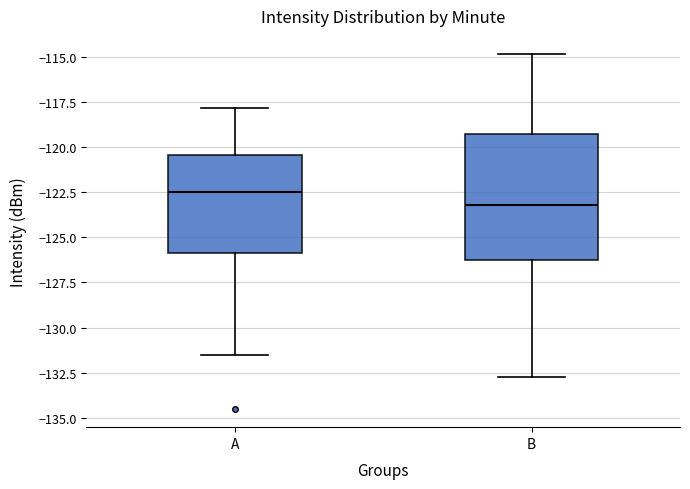

Reading left to right, transcribe this box plot: for each box, give where its median line is, the range the box spans, and where its two whiskers end, as read against the y-axis. The values are not printed on the chart, so give them approximately, as read against the axis.

A: median -122.5, box -126.0 to -120.5, whiskers -131.5 to -118.0
B: median -123.0, box -126.5 to -119.5, whiskers -132.5 to -115.0